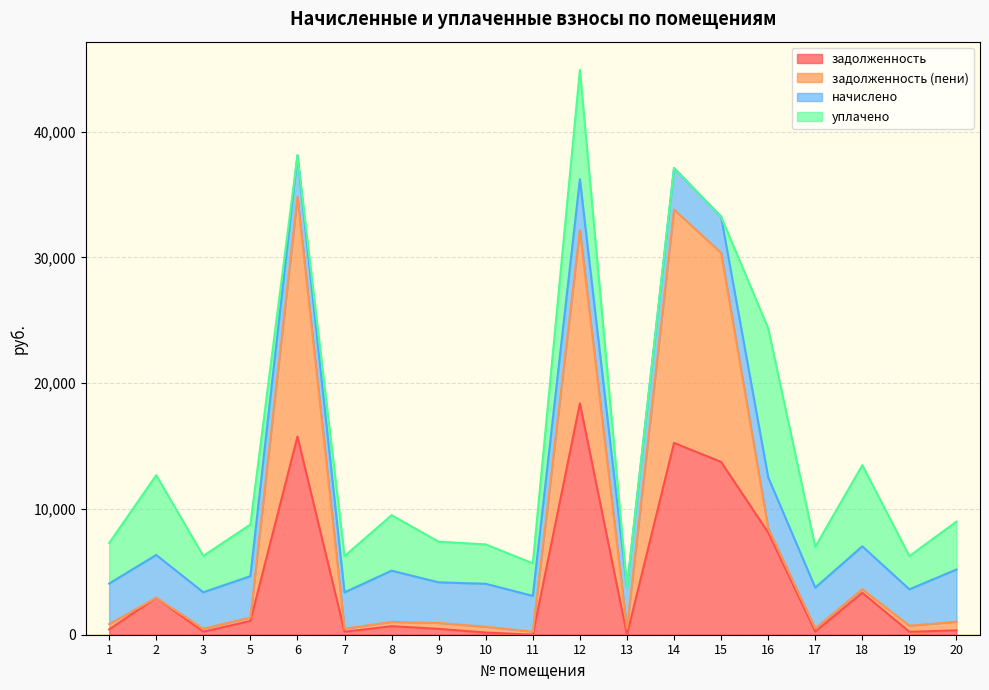

At which category is the sum across all series the highest?

12